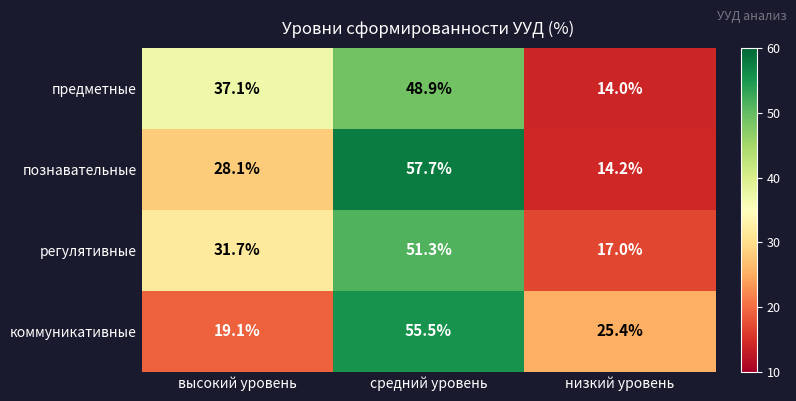

Is it true that познавательные equals 7.5 at низкий уровень?

False